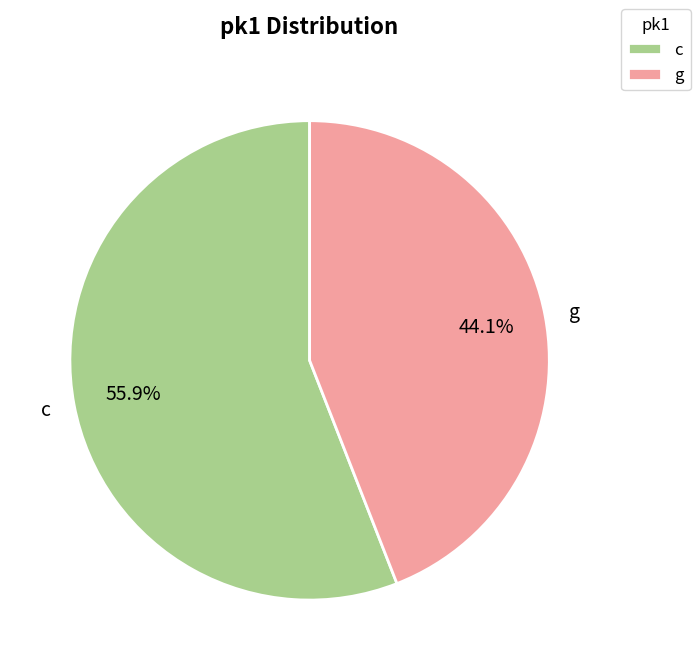

To the nearest percent, what is the difference between the largest and smallest slice percentages?

12%